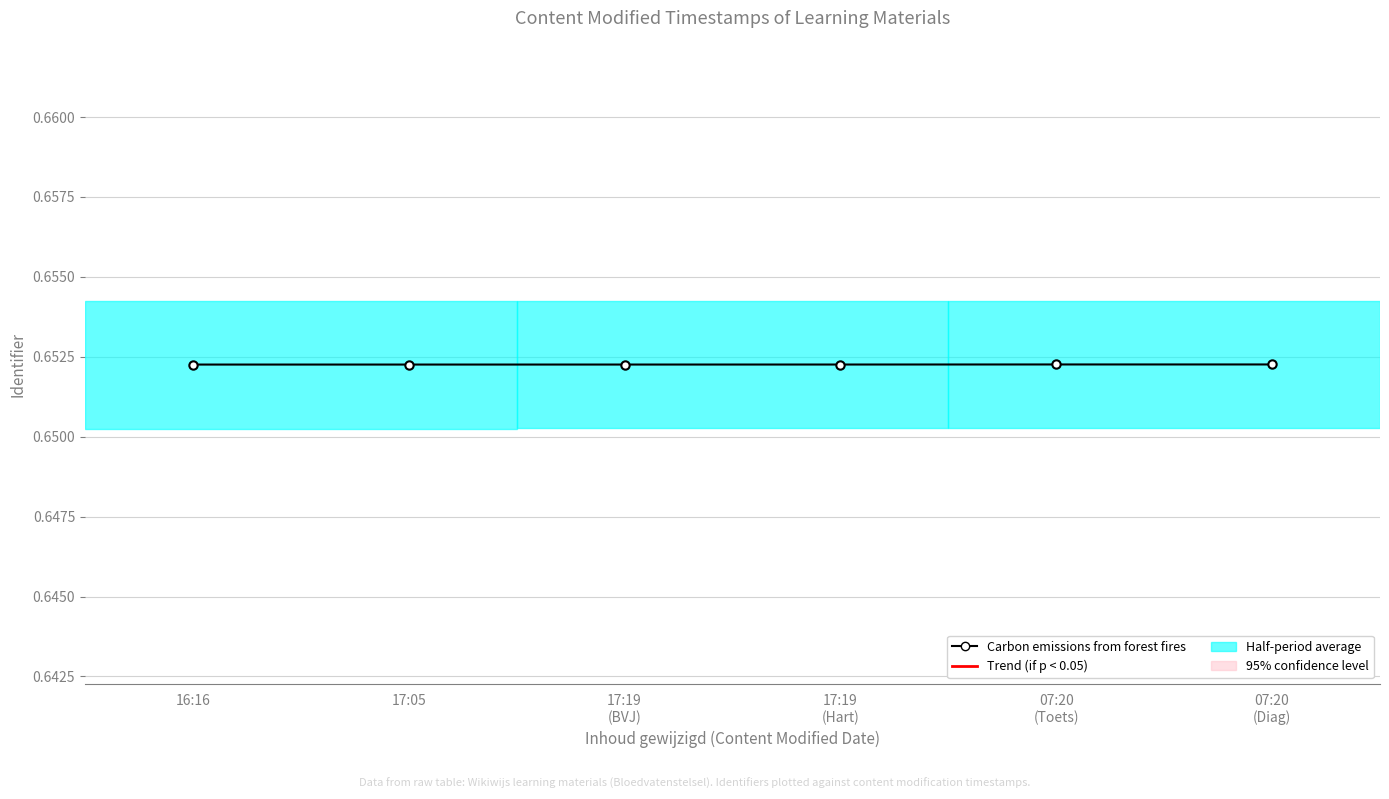

What is the label of the 5th point from the right?

17:05